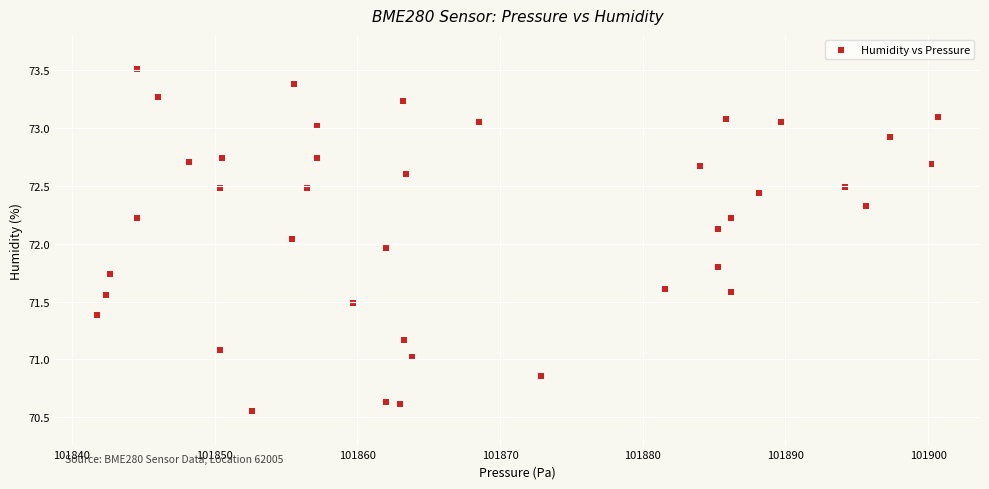

What is the range of X values (max minus min)?

58.9